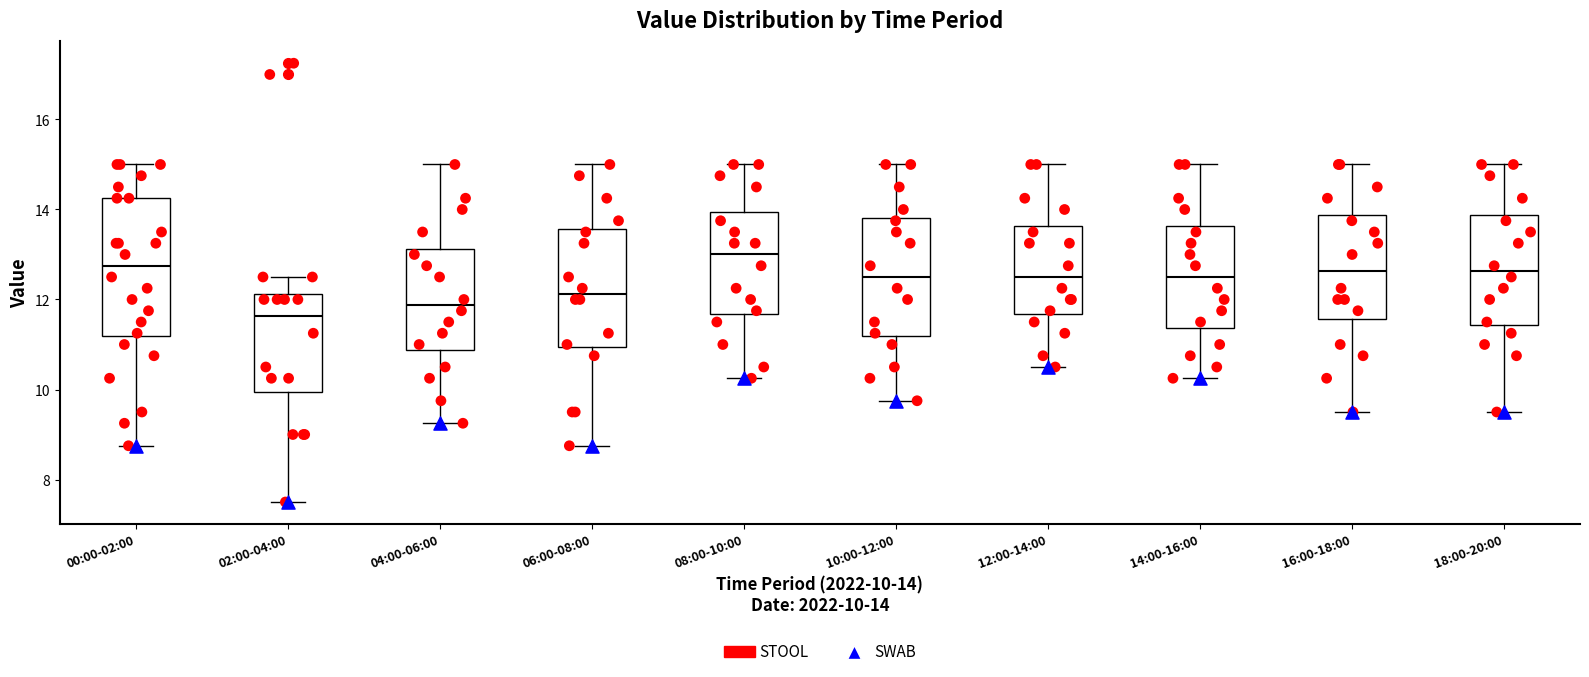

Reading left to right, read every box against the y-axis: the position of its median line, the range the box covers, and the ends of its whiskers. The values are not printed on the chart, so give them approximately, as read against the axis.

00:00-02:00: median 12.8, box 11.2 to 14.2, whiskers 8.8 to 15.0
02:00-04:00: median 11.6, box 10.0 to 12.2, whiskers 7.6 to 12.6
04:00-06:00: median 11.8, box 10.8 to 13.2, whiskers 9.2 to 15.0
06:00-08:00: median 12.2, box 11.0 to 13.6, whiskers 8.8 to 15.0
08:00-10:00: median 13.0, box 11.6 to 14.0, whiskers 10.2 to 15.0
10:00-12:00: median 12.6, box 11.2 to 13.8, whiskers 9.8 to 15.0
12:00-14:00: median 12.6, box 11.6 to 13.6, whiskers 10.6 to 15.0
14:00-16:00: median 12.6, box 11.4 to 13.6, whiskers 10.2 to 15.0
16:00-18:00: median 12.6, box 11.6 to 13.8, whiskers 9.6 to 15.0
18:00-20:00: median 12.6, box 11.4 to 13.8, whiskers 9.6 to 15.0